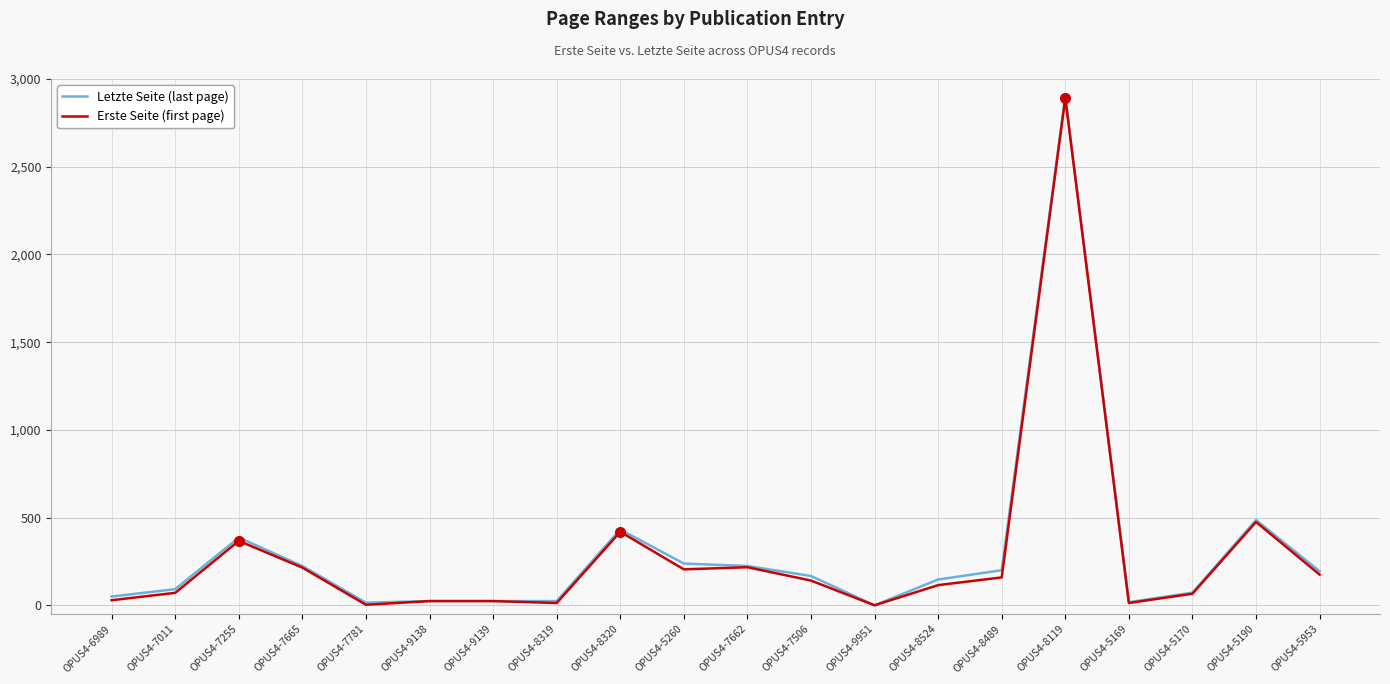

What is the average value of the Letzte Seite (last page) series?

296